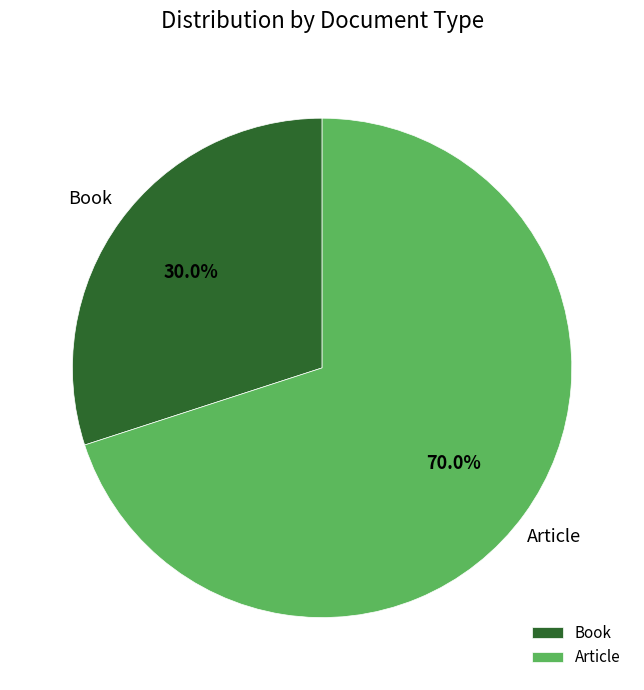

Which slice is the smallest?

Book